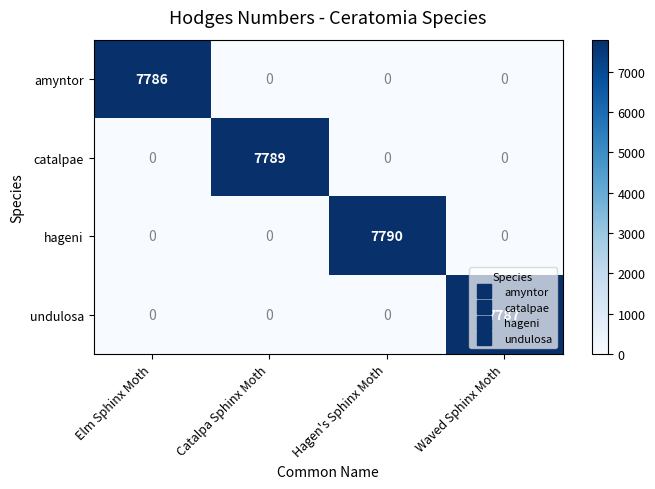

Which category has the highest value across all series?

Hagen's Sphinx Moth